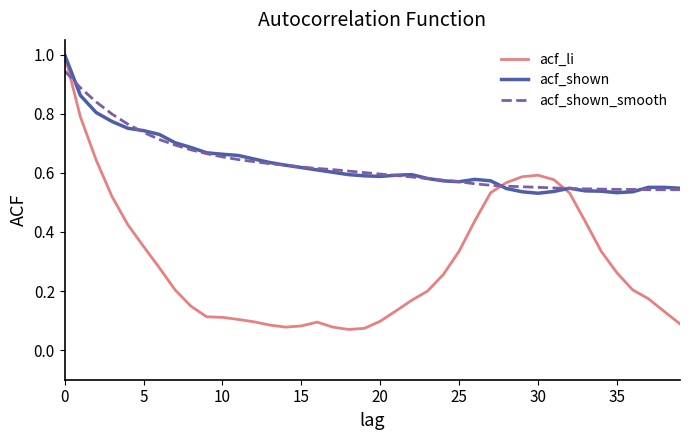

Which series has the largest range (max minus min)?

acf_li